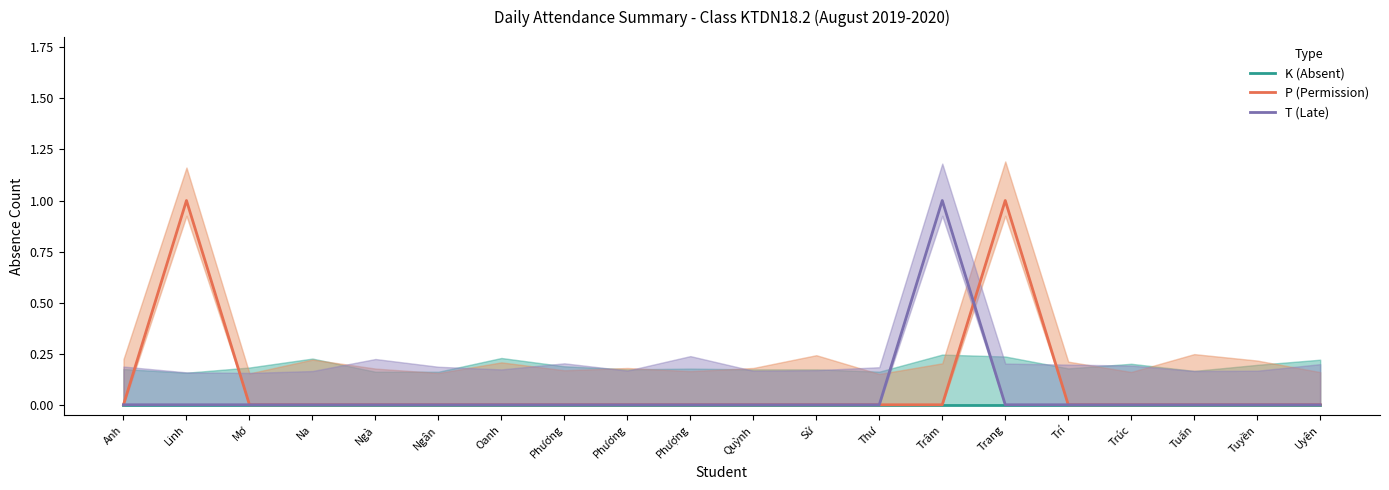

How many distinct data groups are displayed?

3